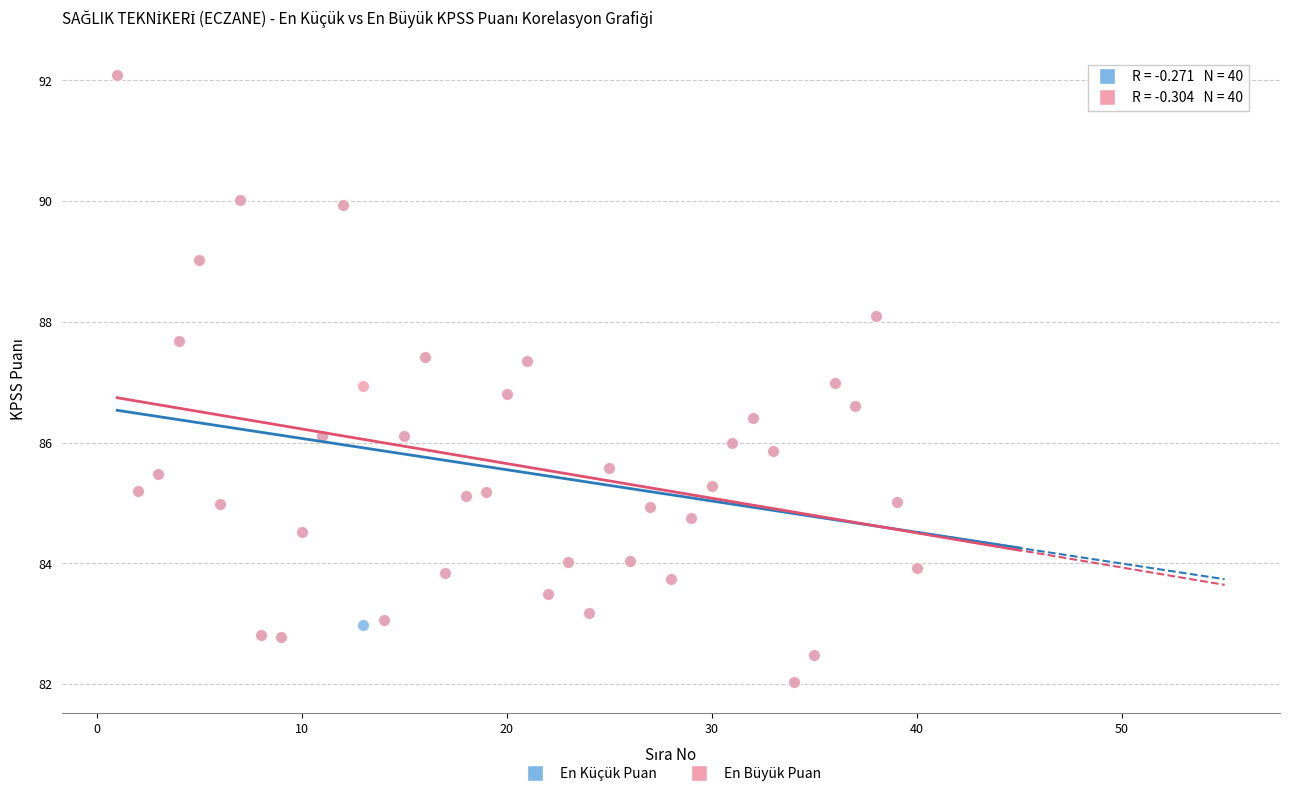

What are all the series names shown in the legend?

En Küçük Puan, En Büyük Puan